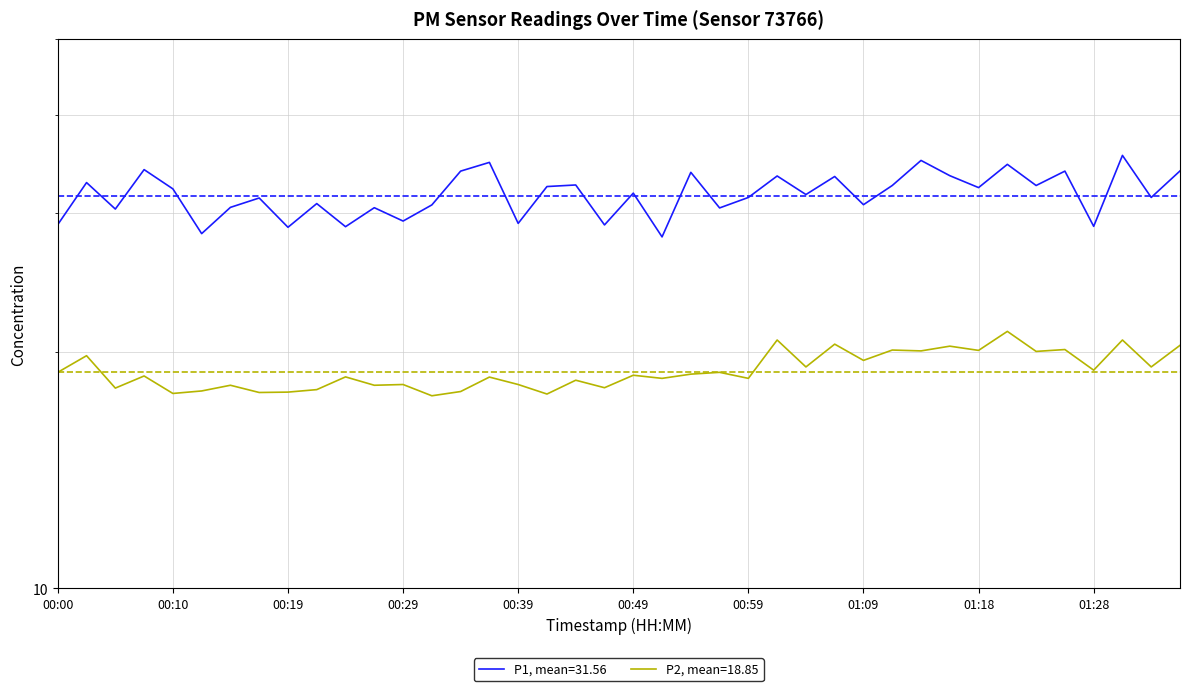

The P1 series shows 6.4 at 01:33. True or false?

False